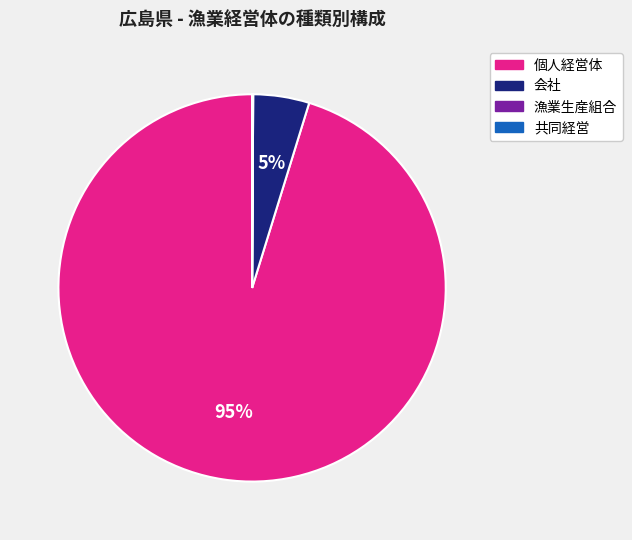

Is it true that 会社 is 5% of the pie?

True